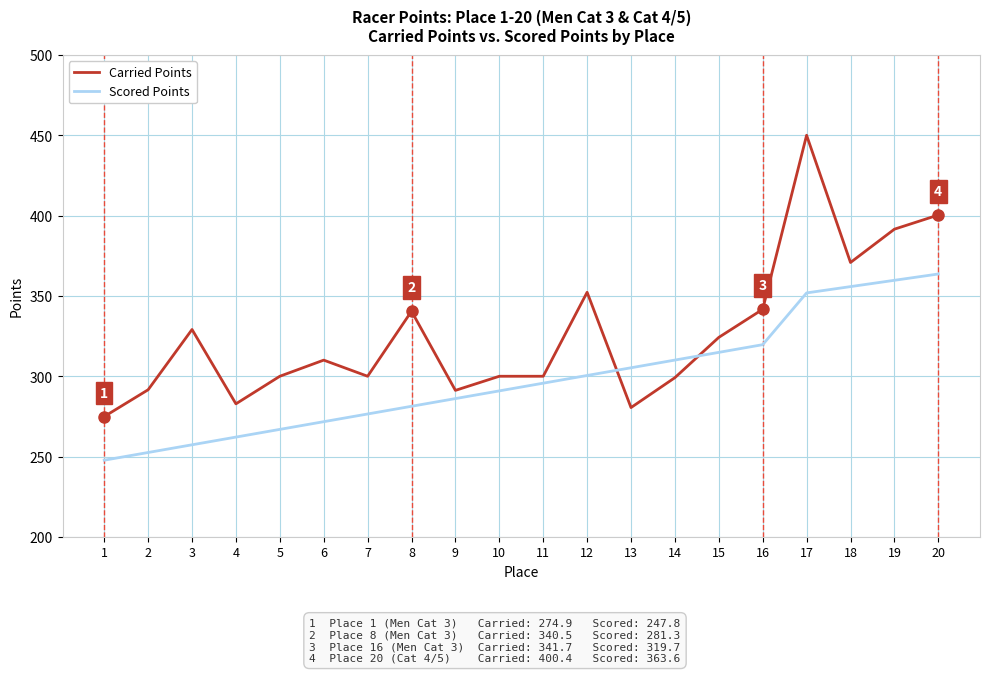

Is this an area chart (filled region under the line)?

No